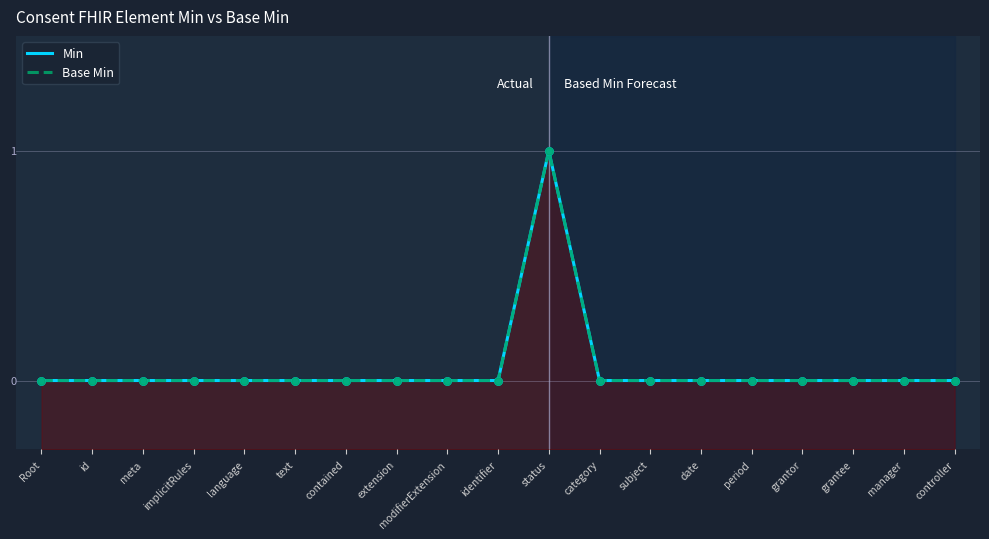

Which series reaches the maximum Y coordinate?

Min